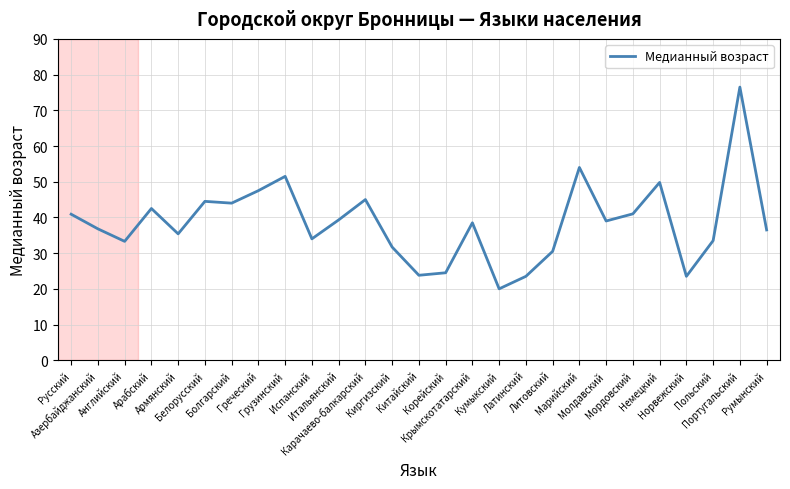

How many values are below 38?

13